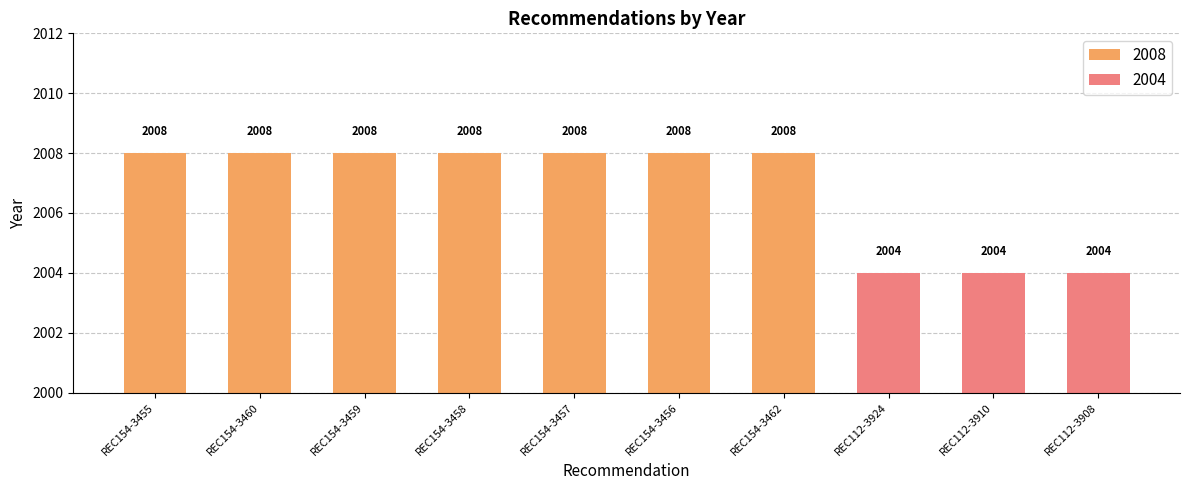

Between REC154-3460 and REC112-3924, which is larger?

REC154-3460